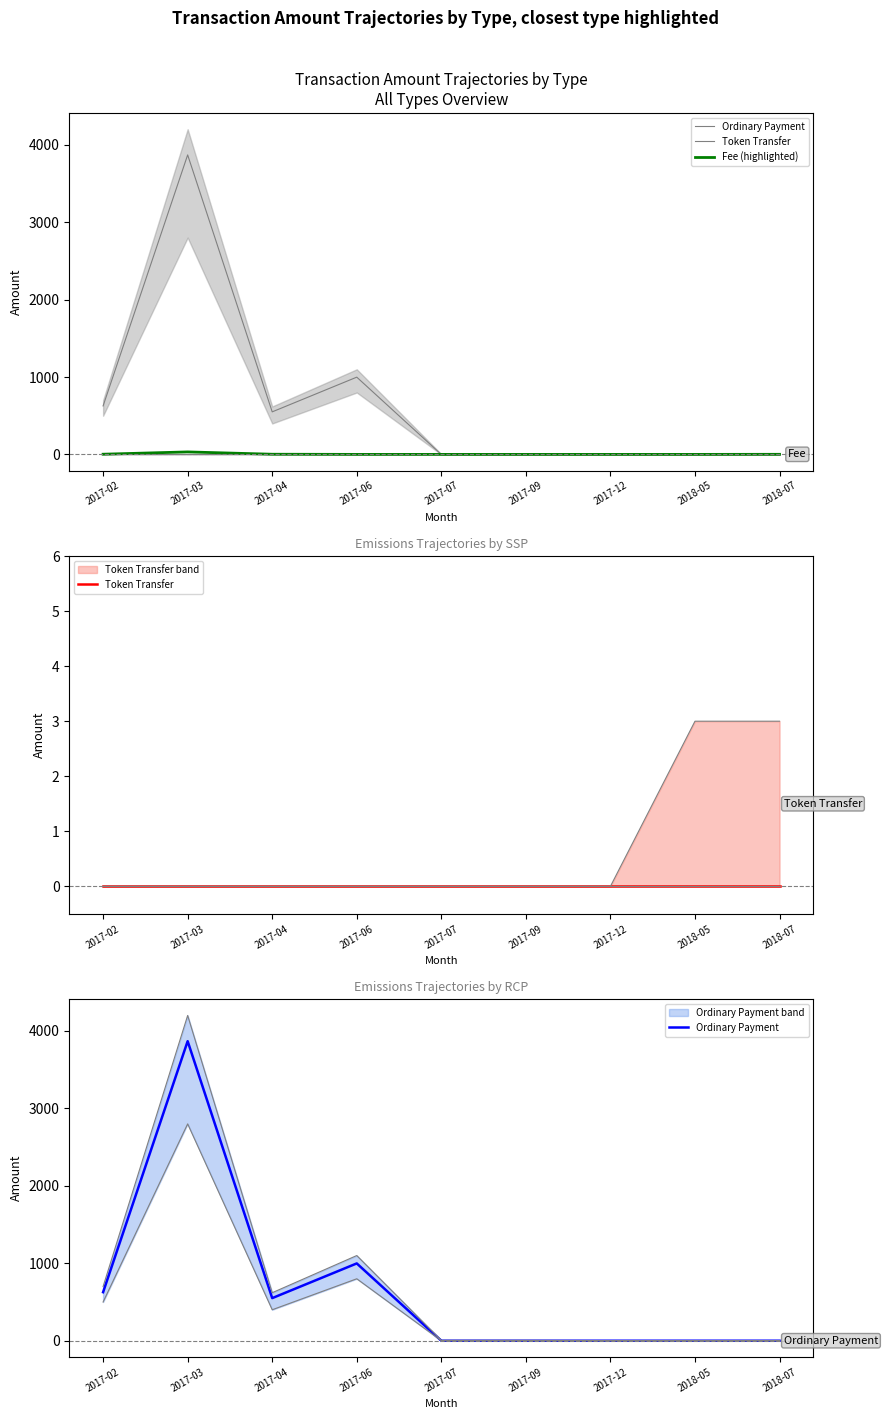

Is the value of Token Transfer at 2018-07 greater than the value of Ordinary Payment at 2017-02?

No